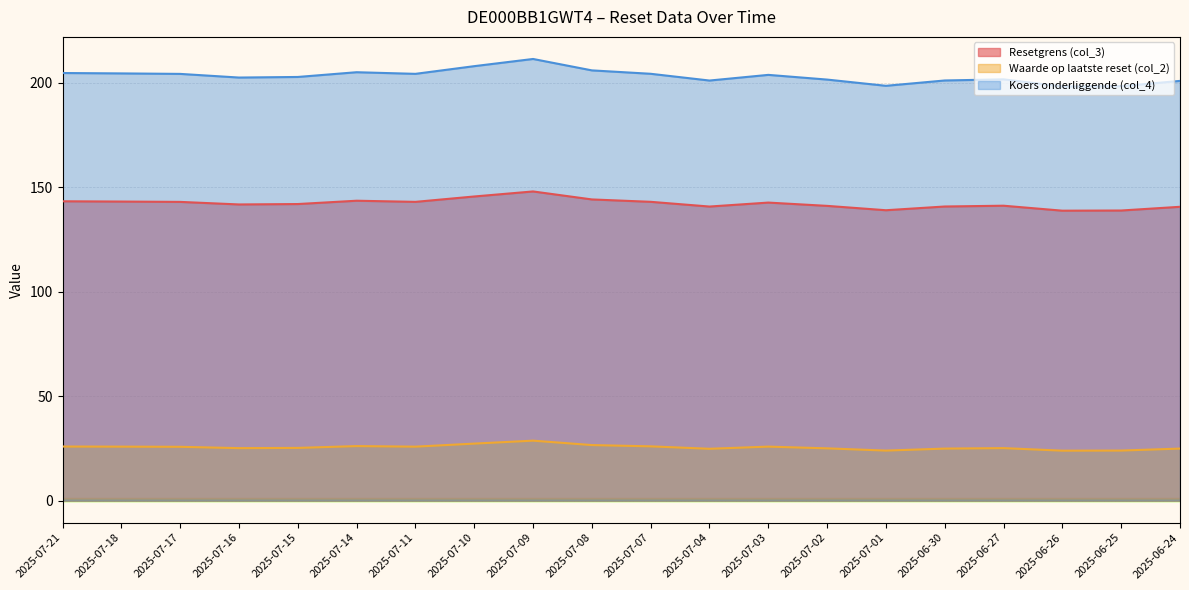

What are all the series names shown in the legend?

Resetgrens (col_3), Waarde op laatste reset (col_2), Koers onderliggende (col_4)